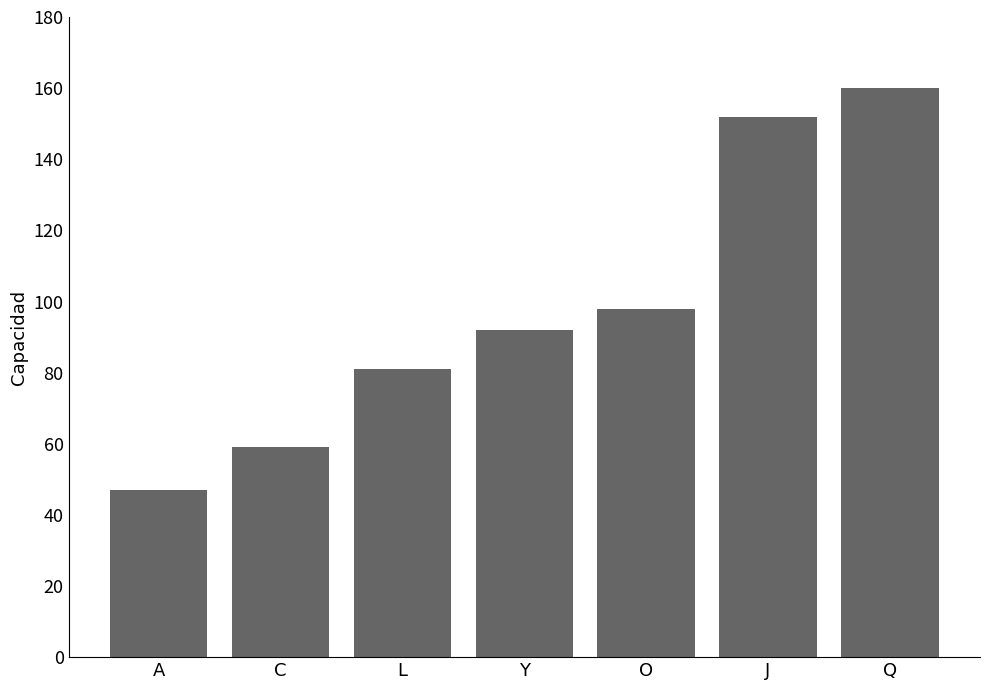

What is the label of the 3rd bar from the right?

O